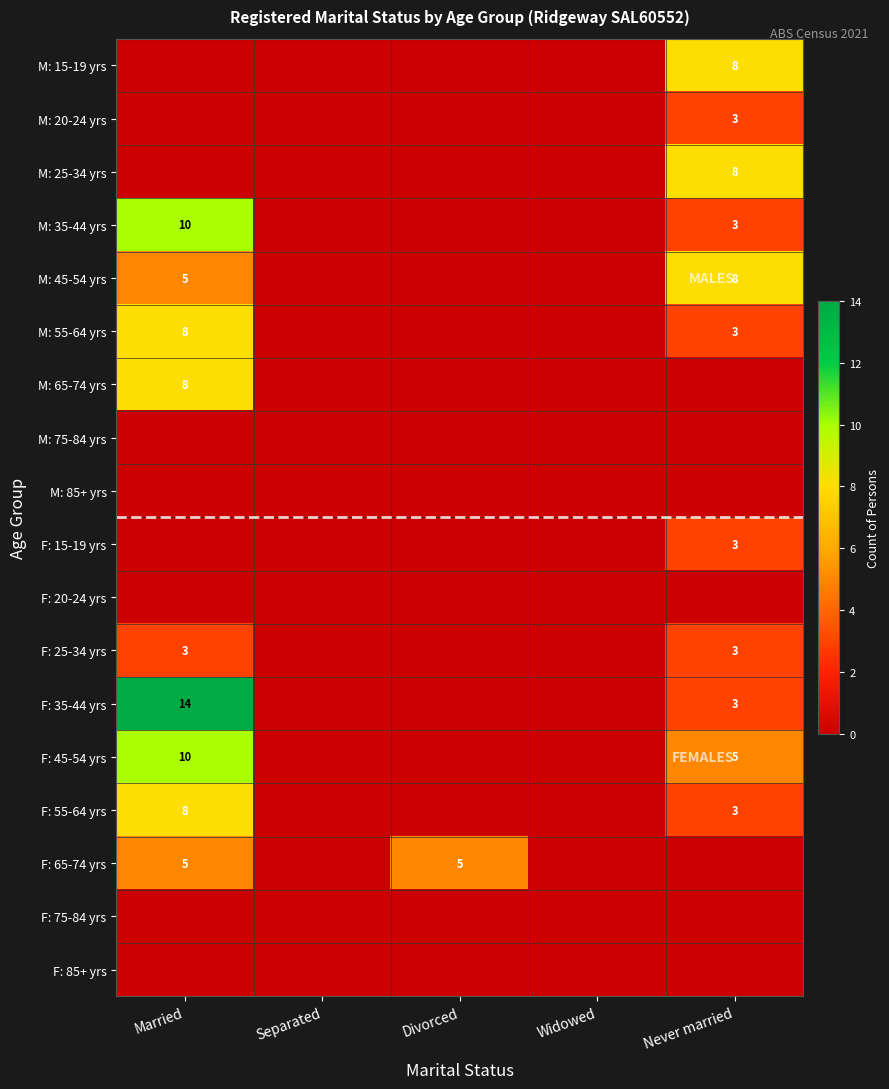

At how many categories does at least one series exceed 0?

3